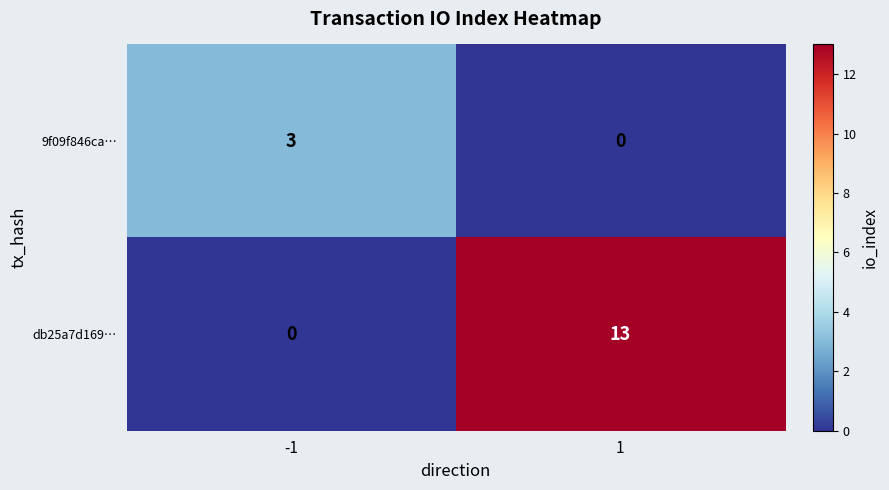

At which category is the sum across all series the highest?

1